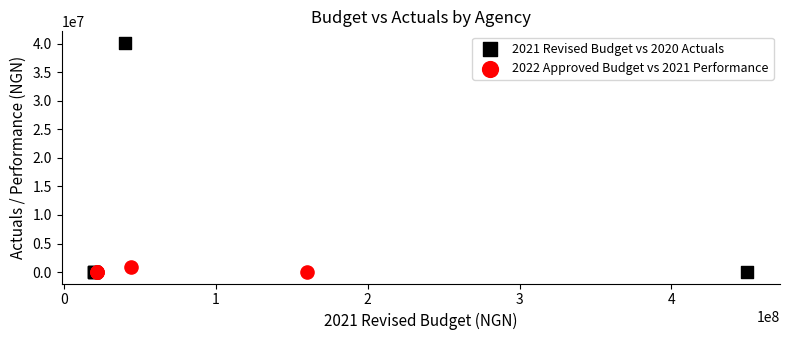

Which series has the largest Y range (max minus min)?

2021 Revised Budget vs 2020 Actuals